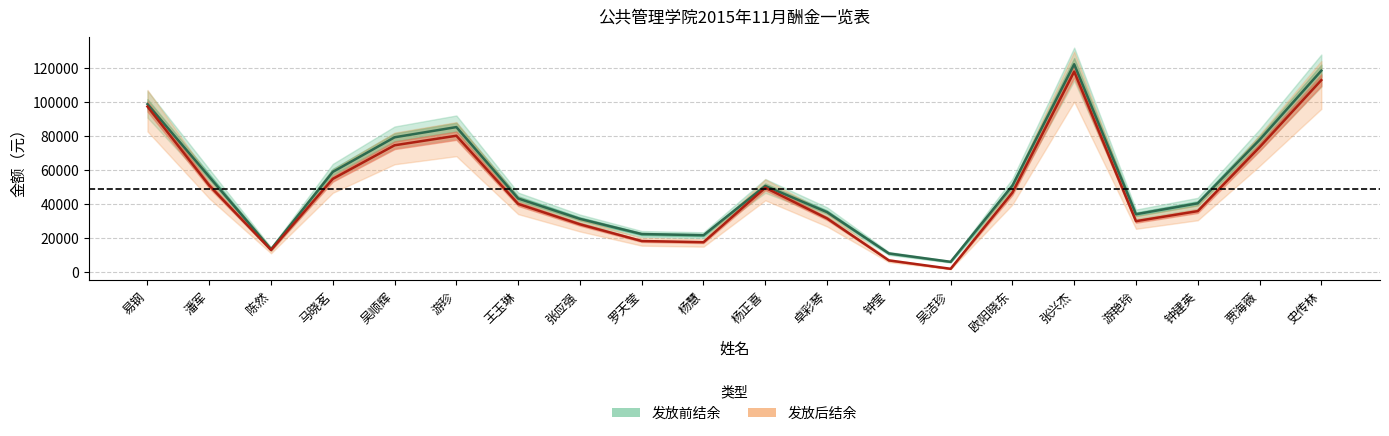

True or false: 发放后结余 and 发放前结余 cross at least once.

False